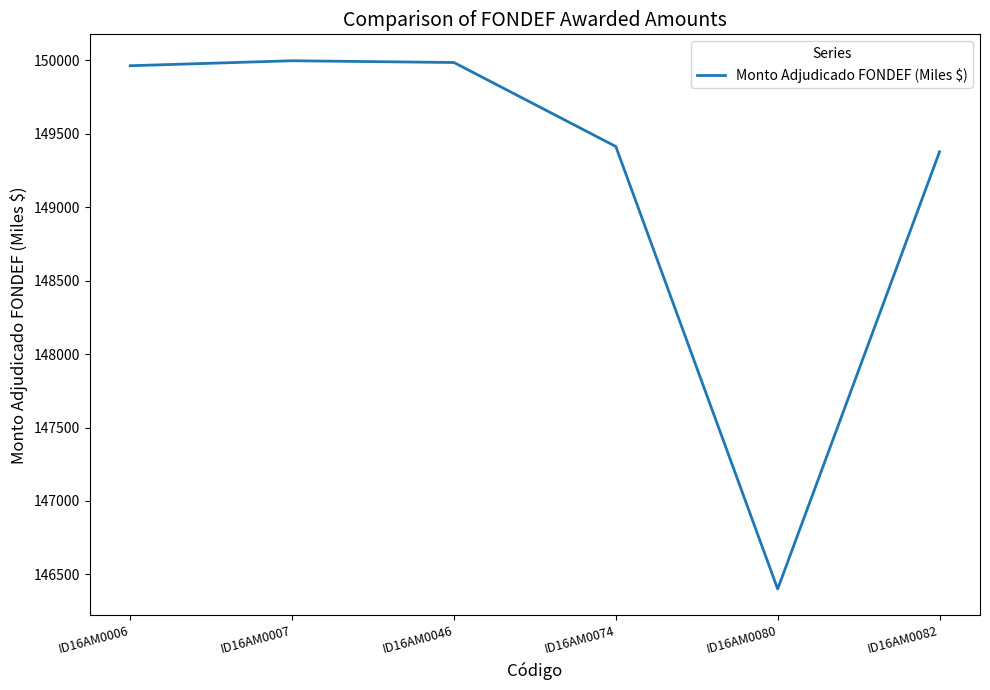

What is the change in value from ID16AM0006 to ID16AM0074?

-550